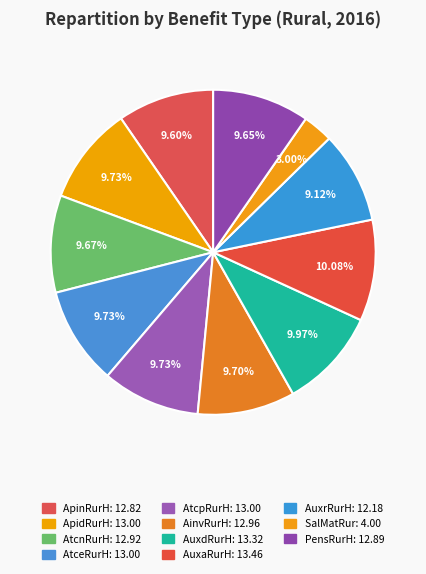

How many segments does this pie chart have?

11